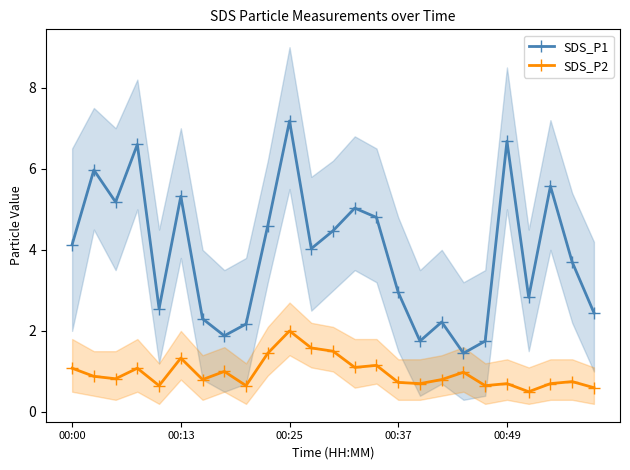

In SDS_P2, how many points are lower than both neighbors (excluding endpoints)?

8